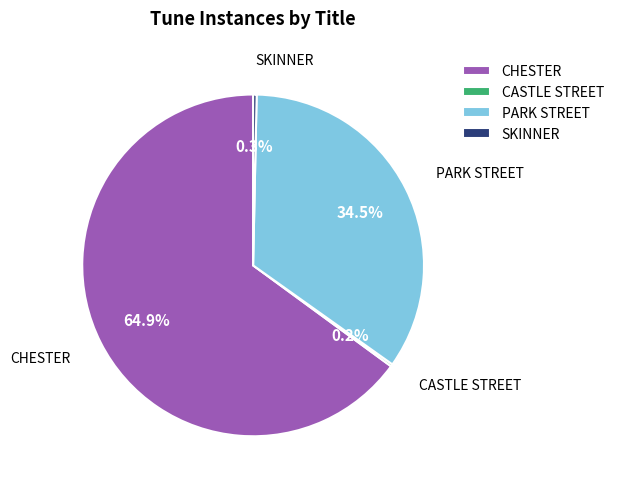

To the nearest percent, what is the average slice percentage?

25%